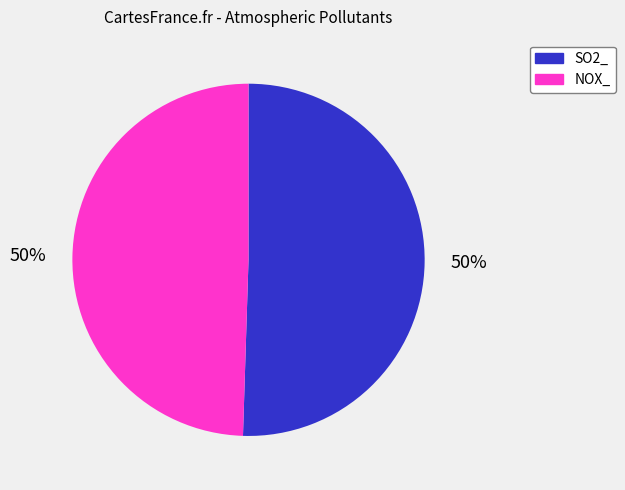

What is the ratio of the value at NOX_ to the value at SO2_?

1.0